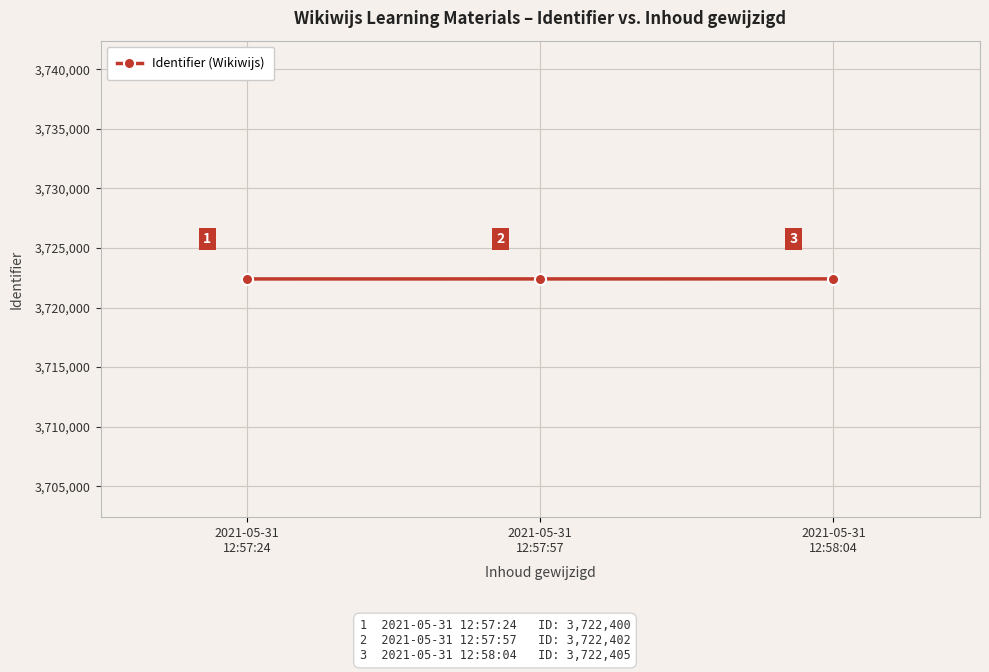

List the labels in order of value, smallest first.

2021-05-31
12:57:24, 2021-05-31
12:57:57, 2021-05-31
12:58:04